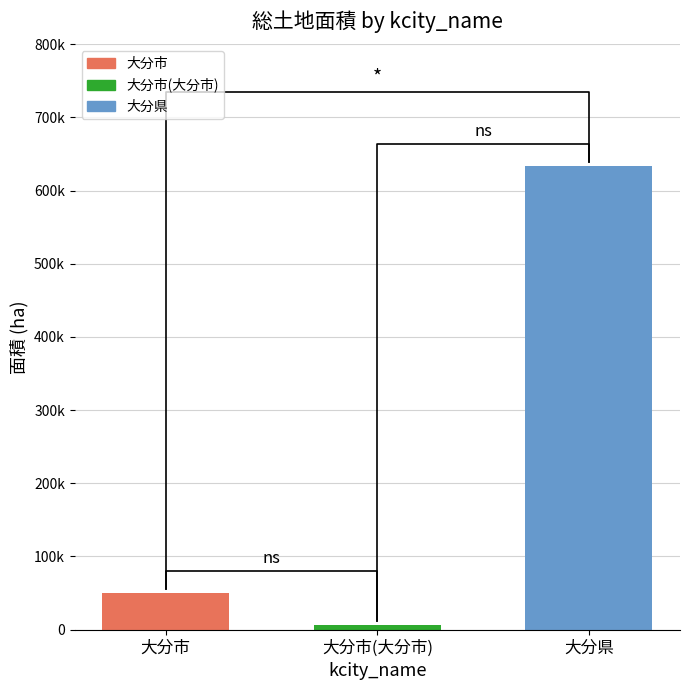

The value of 都市地域_市街化区域 at 大分市(大分市) is 4195.8. True or false?

True